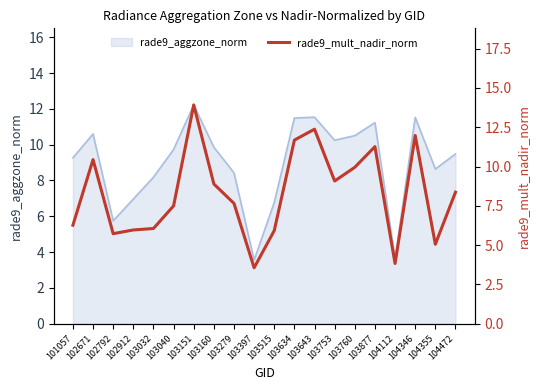

What is the ratio of the value at 103279 to the value at 103515?

1.3